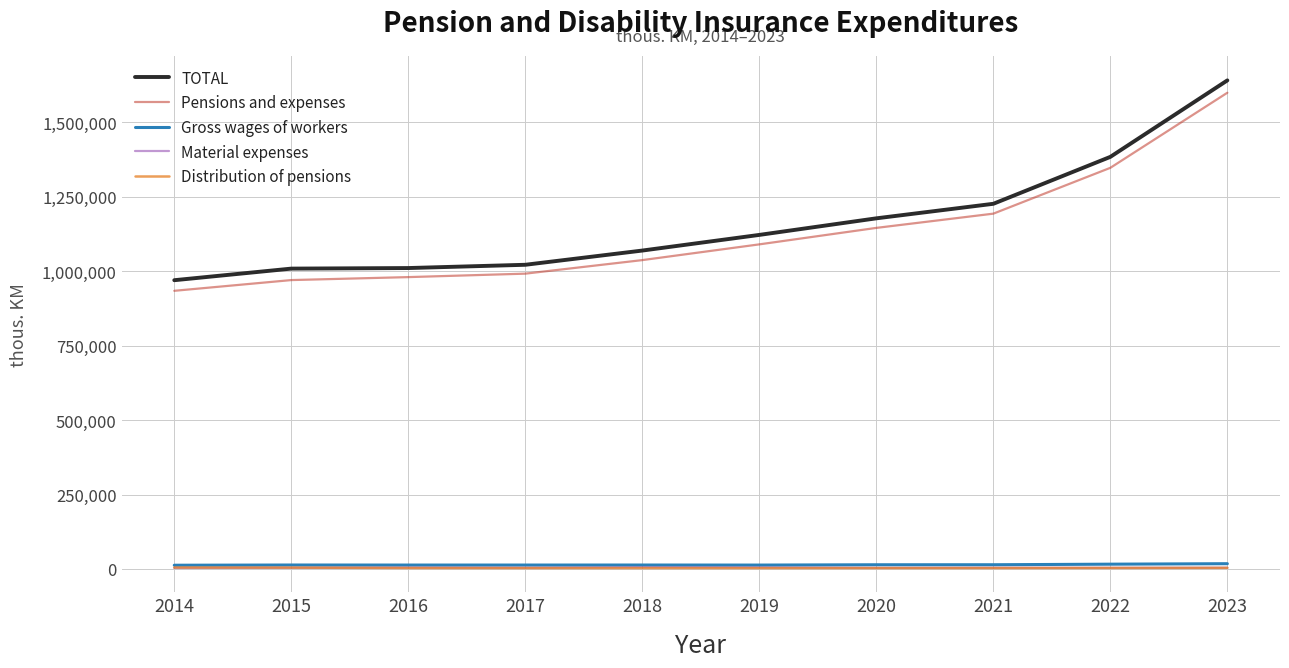

What is the lowest value of the TOTAL series?

969954